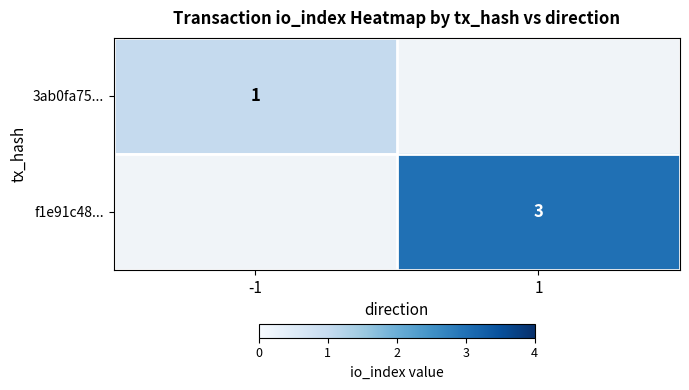

Is the value of f1e91c48... at 1 greater than the value of 3ab0fa75... at -1?

Yes